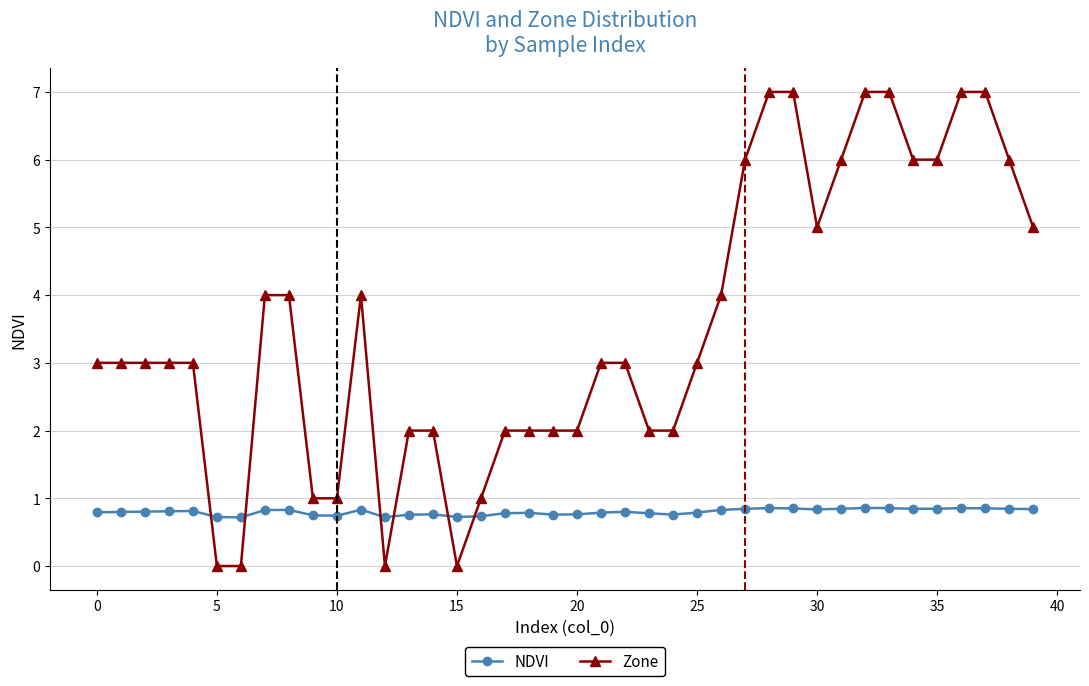

Does the chart display data point markers on the line(s)?

Yes